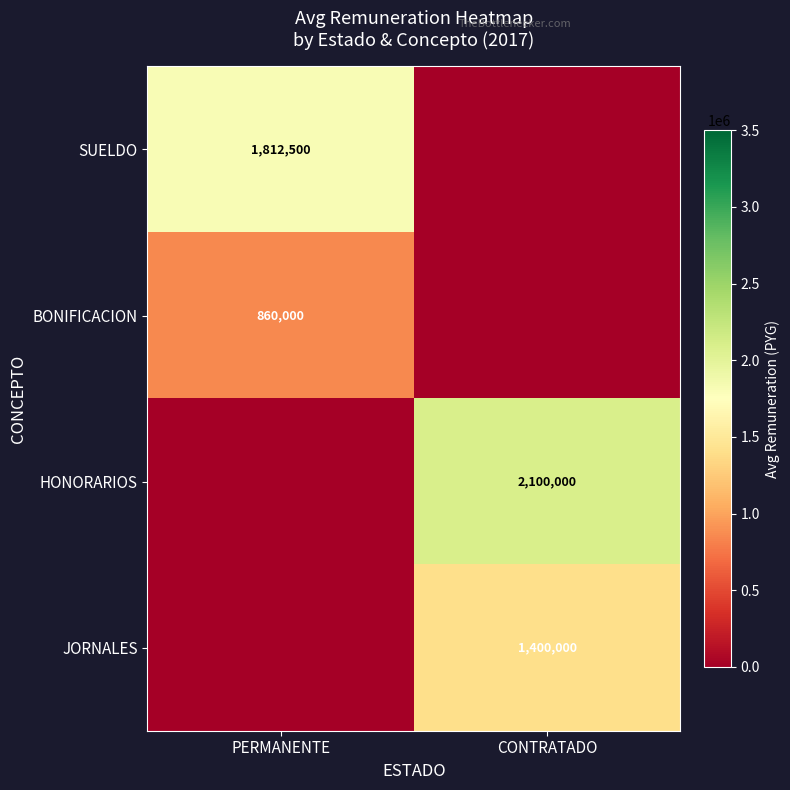

Is it true that BONIFICACION equals 860000 at PERMANENTE?

True